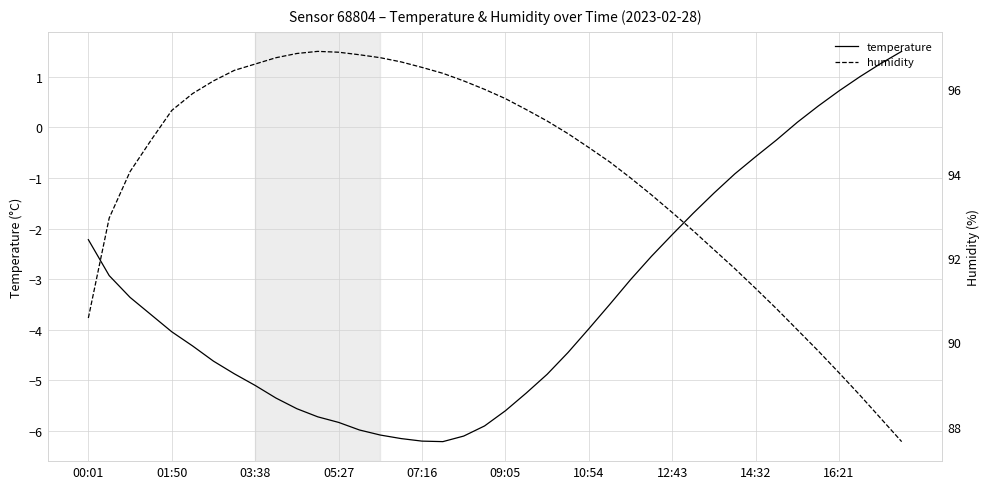

The value of temperature at 09:05 is -9.3. True or false?

False